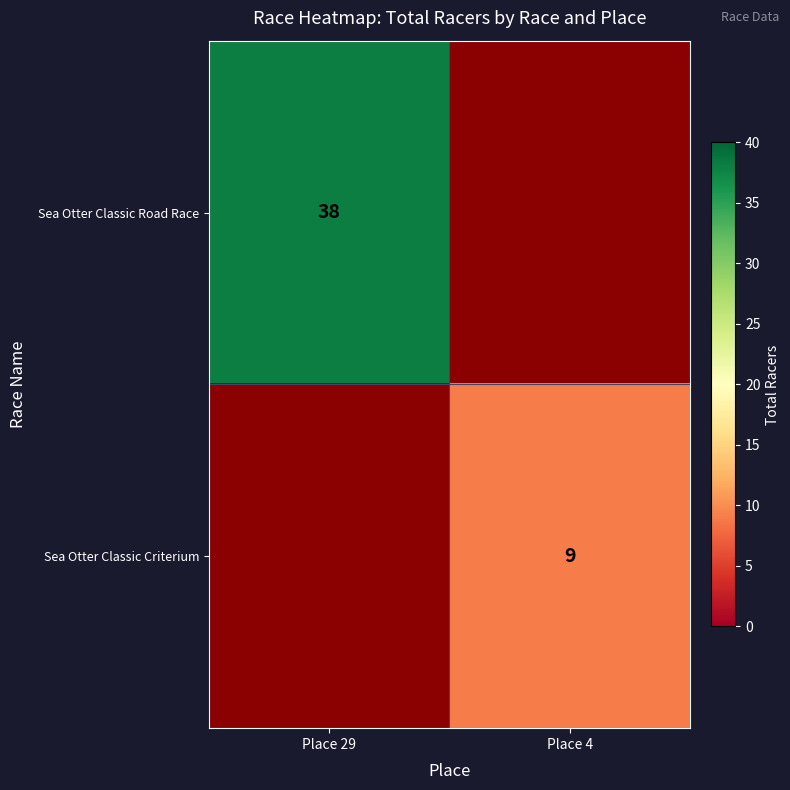

The Sea Otter Classic Road Race series shows 38 at Place 29. True or false?

True